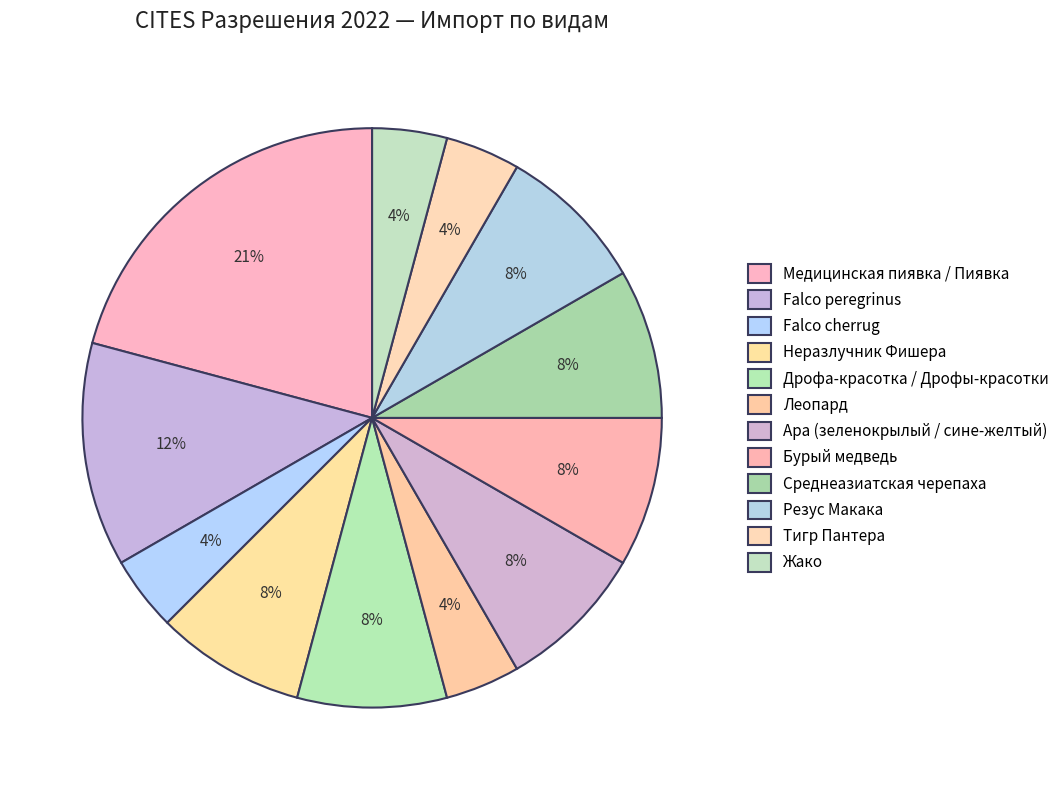

How many segments does this pie chart have?

12